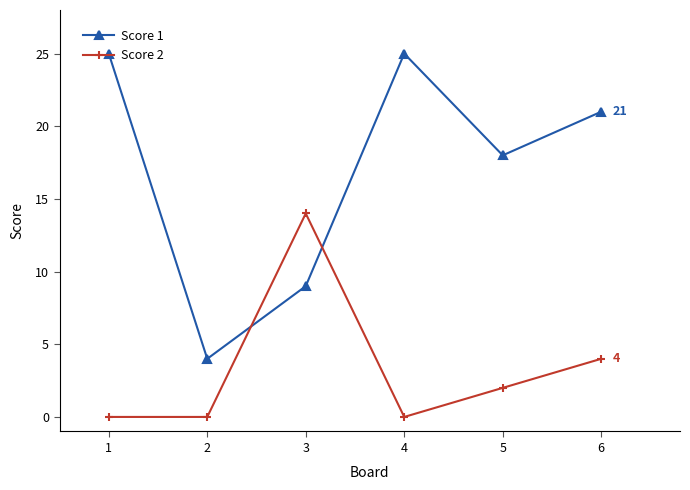

Rank the series by their maximum value, from highest to lowest.

Score 1, Score 2